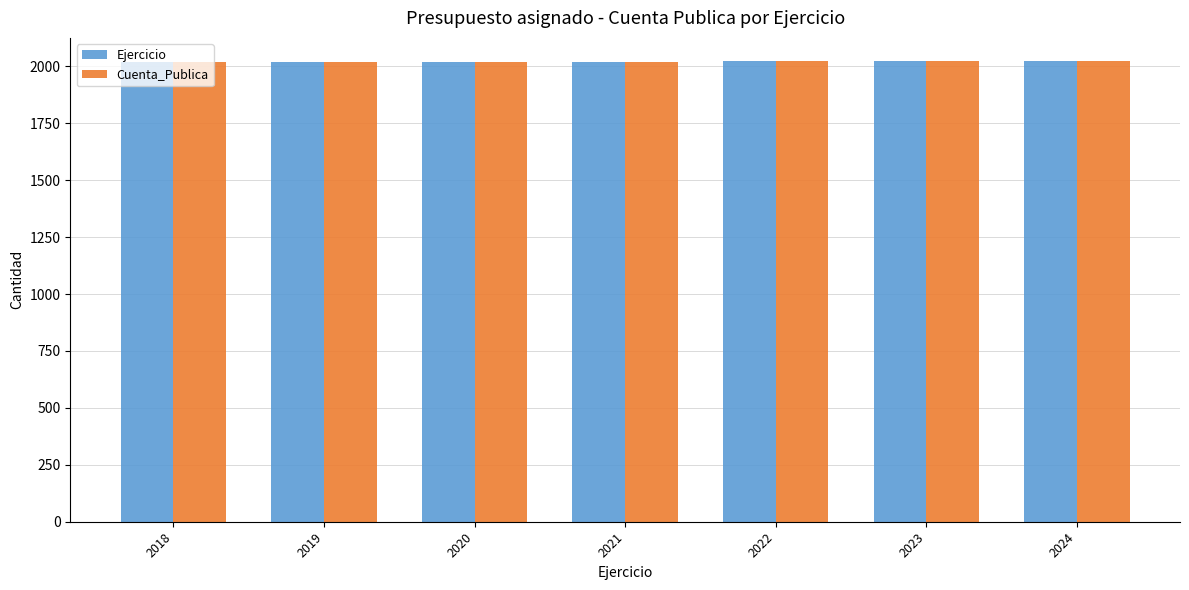

True or false: Cuenta_Publica has a value of 2023 at 2023.

True